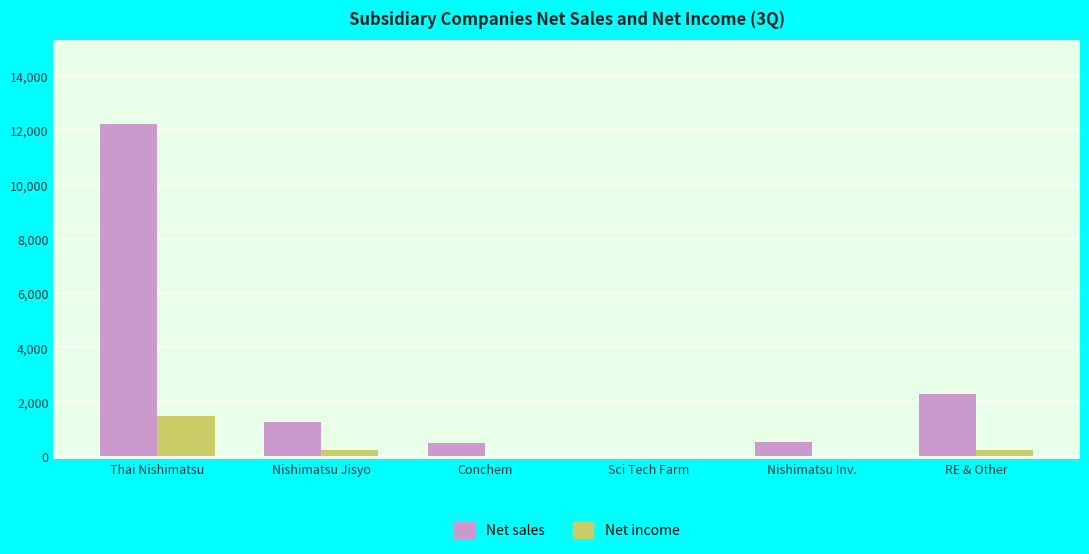

Where does the Net sales series first go above 1266?

Thai Nishimatsu